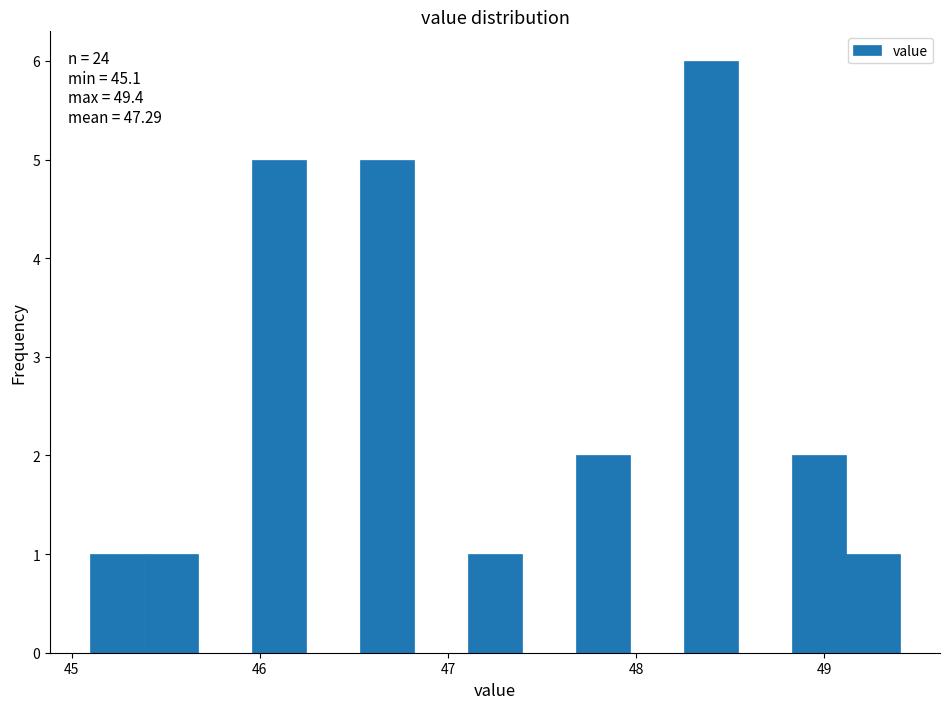

Around what value on the x-axis is the tallest bar? Give the approximate position of its centre, as read against the axis.

48.4